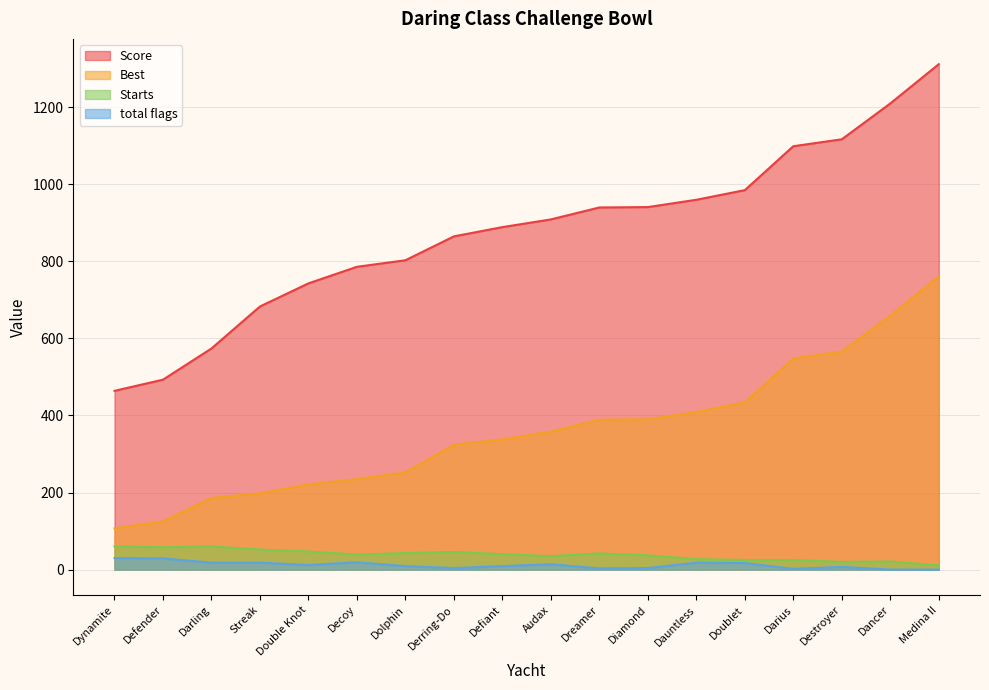

At how many categories does at least one series exceed 1151?

2